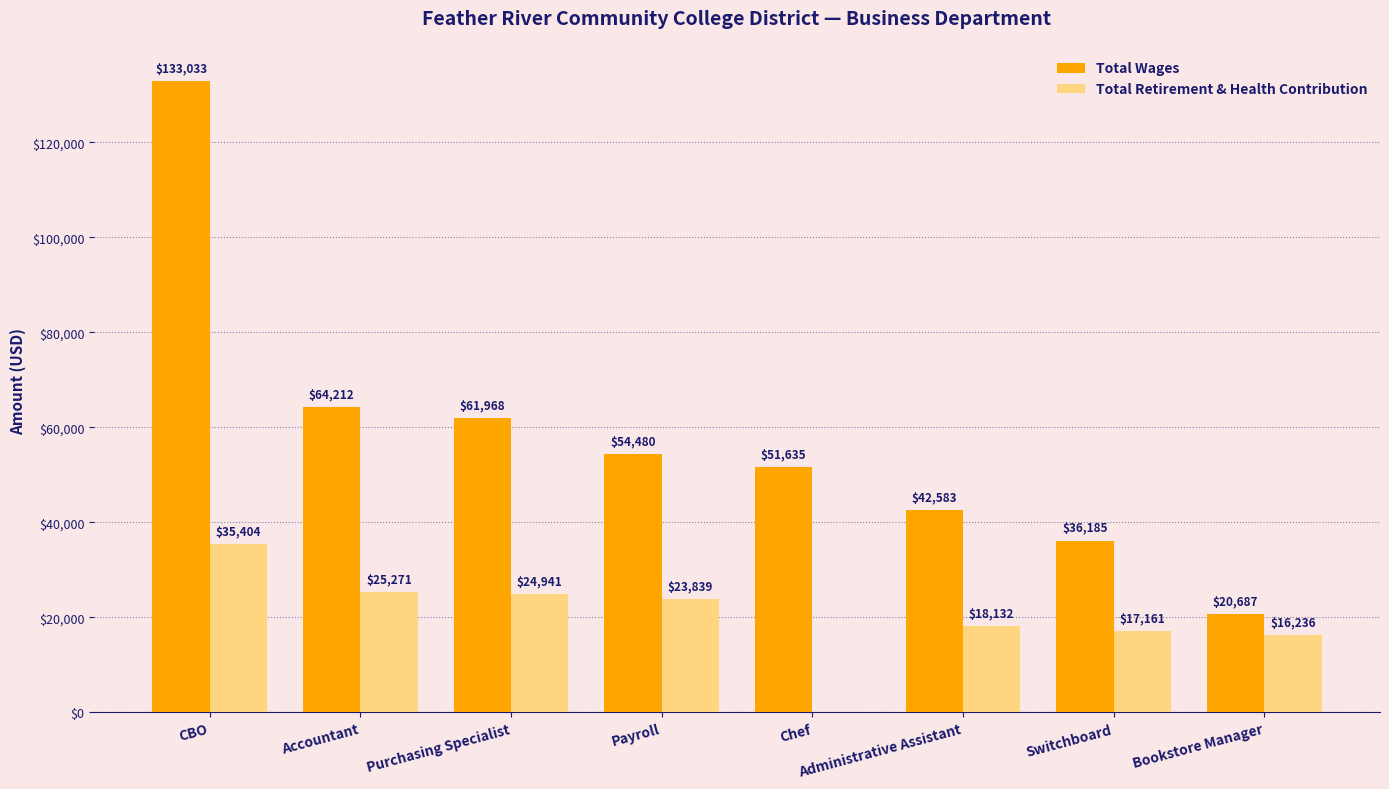

What is the sum of the Total Retirement & Health Contribution values at Chef and Payroll?

23839